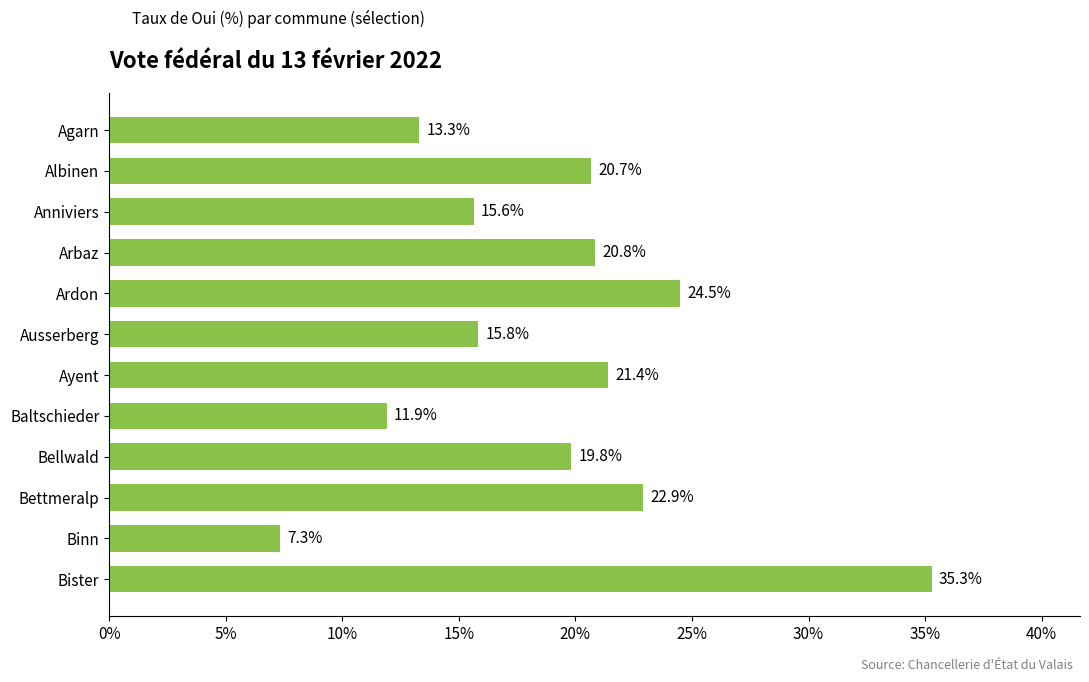

Which label corresponds to the largest value in the chart?

Bister